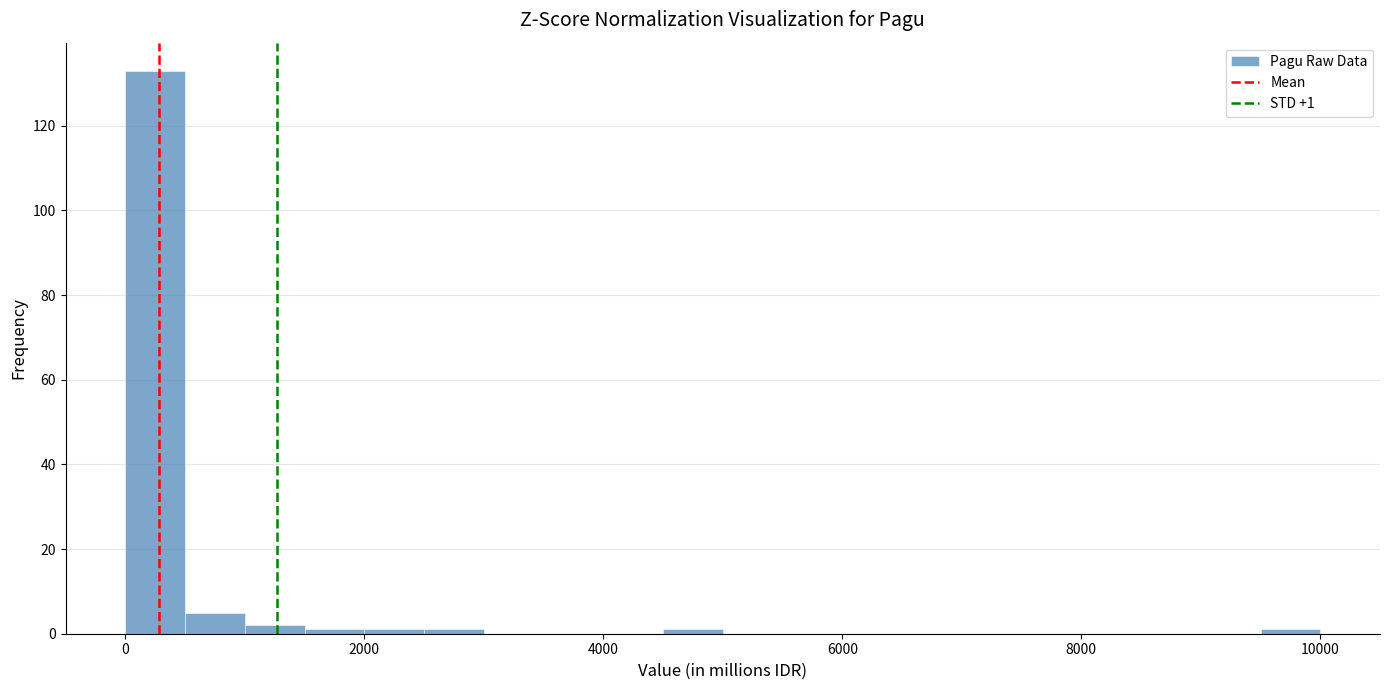

Read against the x-axis, roughly where is the centre of the tallest bar?

200